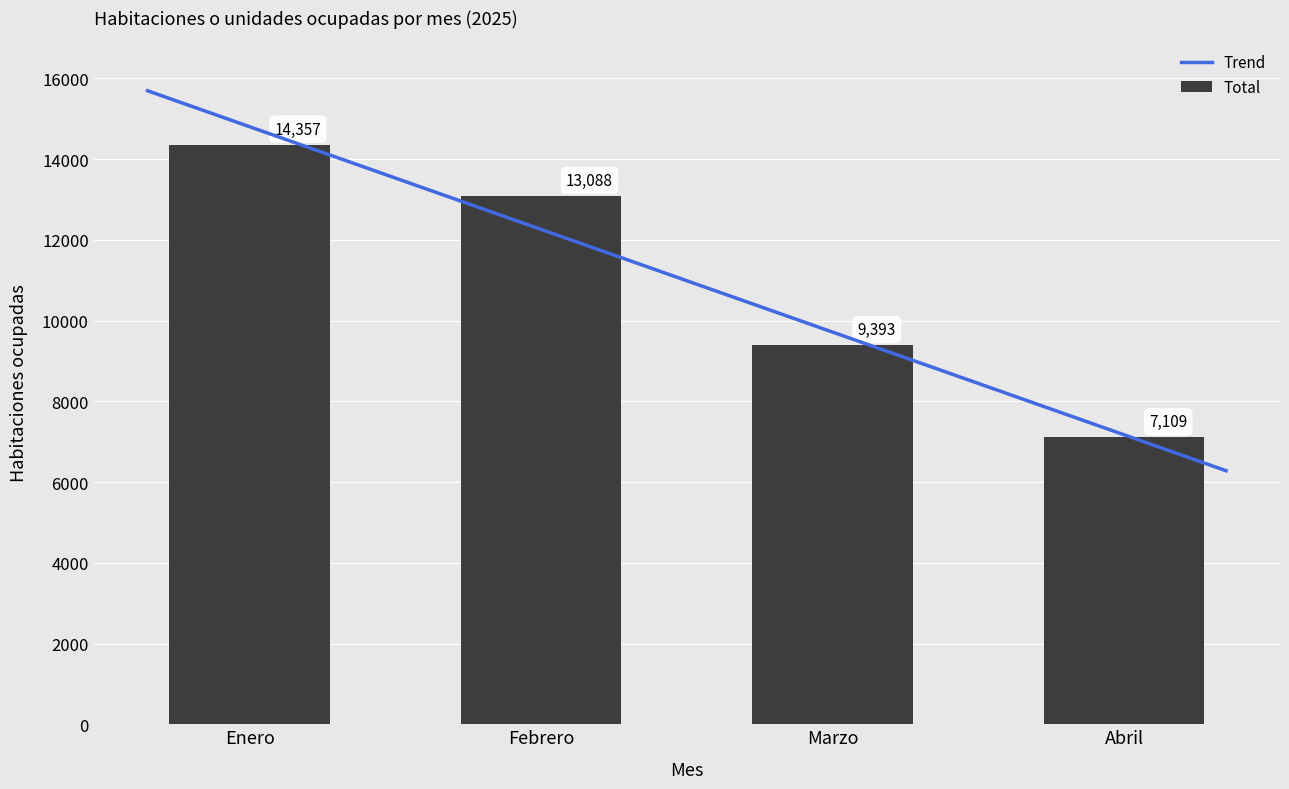

At which category is the sum across all series the highest?

Enero